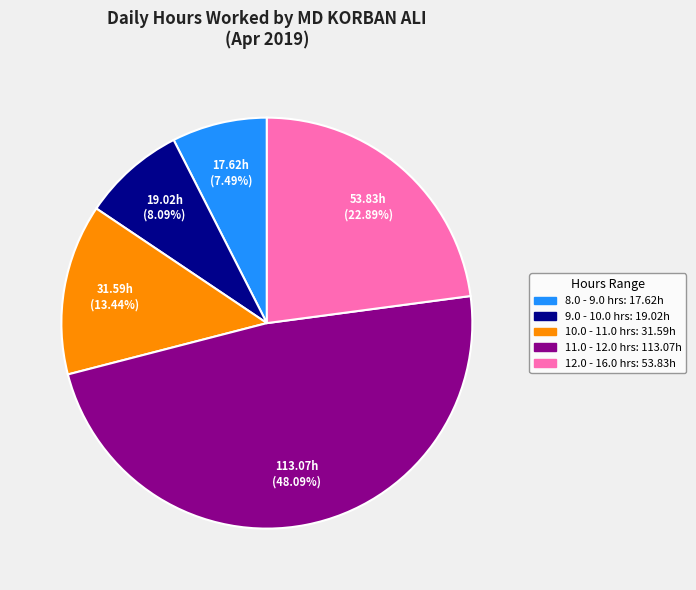

Does any single category account for the majority?

No